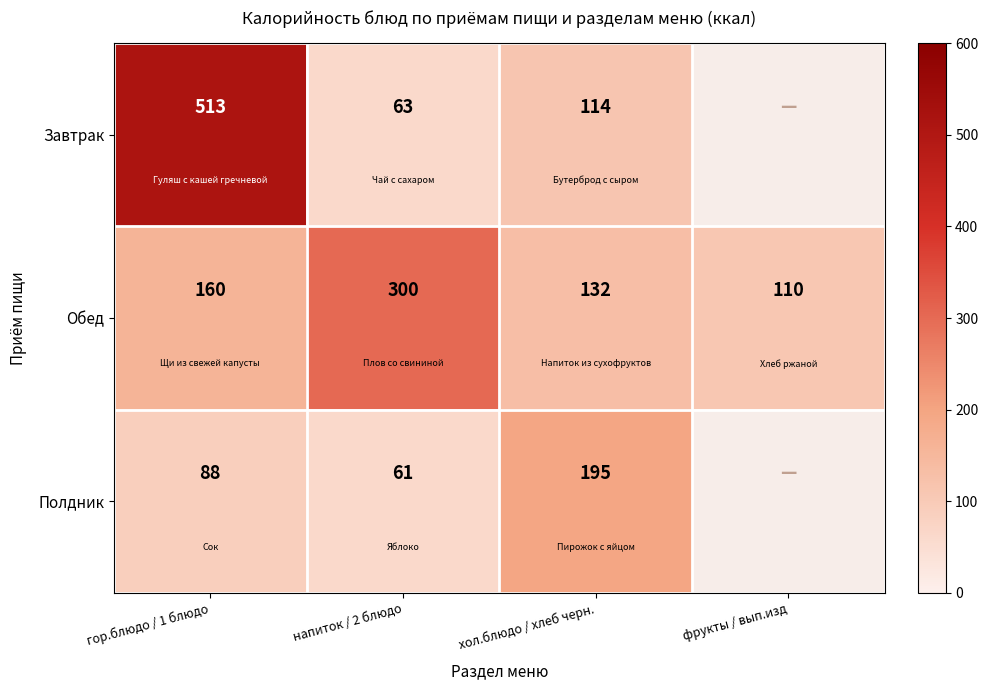

Is the value of Завтрак at напиток / 2 блюдо greater than the value of Полдник at гор.блюдо / 1 блюдо?

No